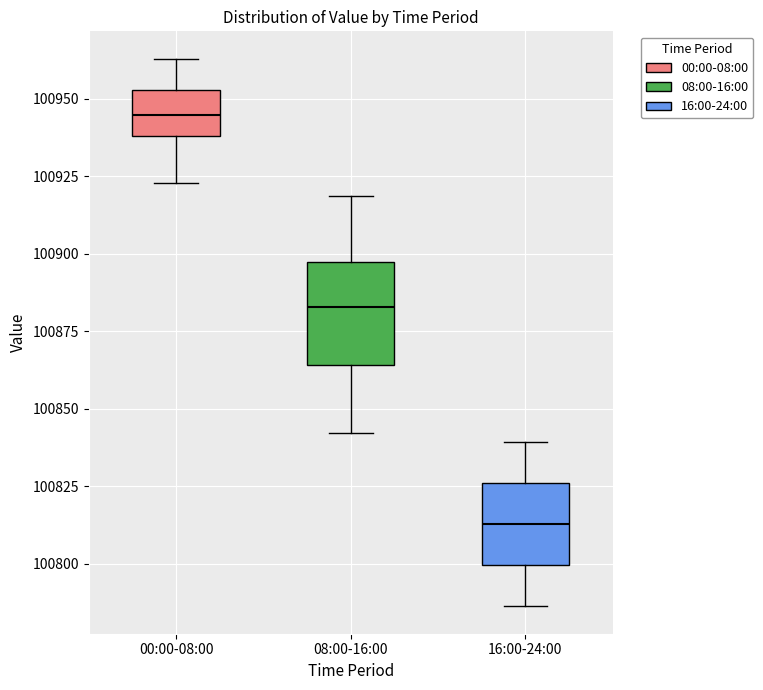

Reading left to right, transcribe this box plot: for each box, give where its median line is, the range the box spans, and where its two whiskers end, as read against the y-axis. The values are not printed on the chart, so give them approximately, as read against the axis.

00:00-08:00: median 100945, box 100940 to 100955, whiskers 100925 to 100965
08:00-16:00: median 100885, box 100865 to 100895, whiskers 100840 to 100920
16:00-24:00: median 100815, box 100800 to 100825, whiskers 100785 to 100840